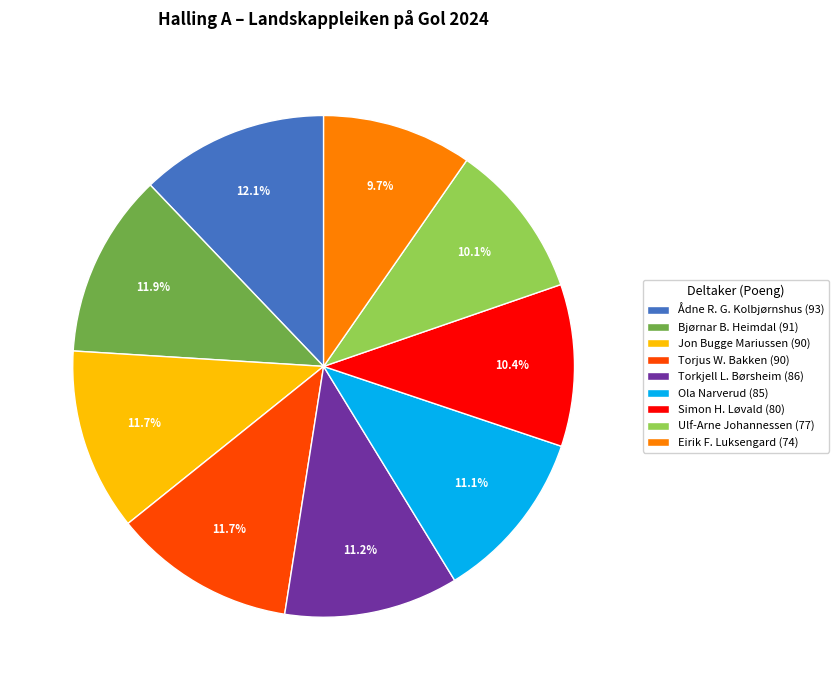

What is the ratio of the value at Torkjell L. Børsheim (86) to the value at Ulf-Arne Johannessen (77)?

1.1